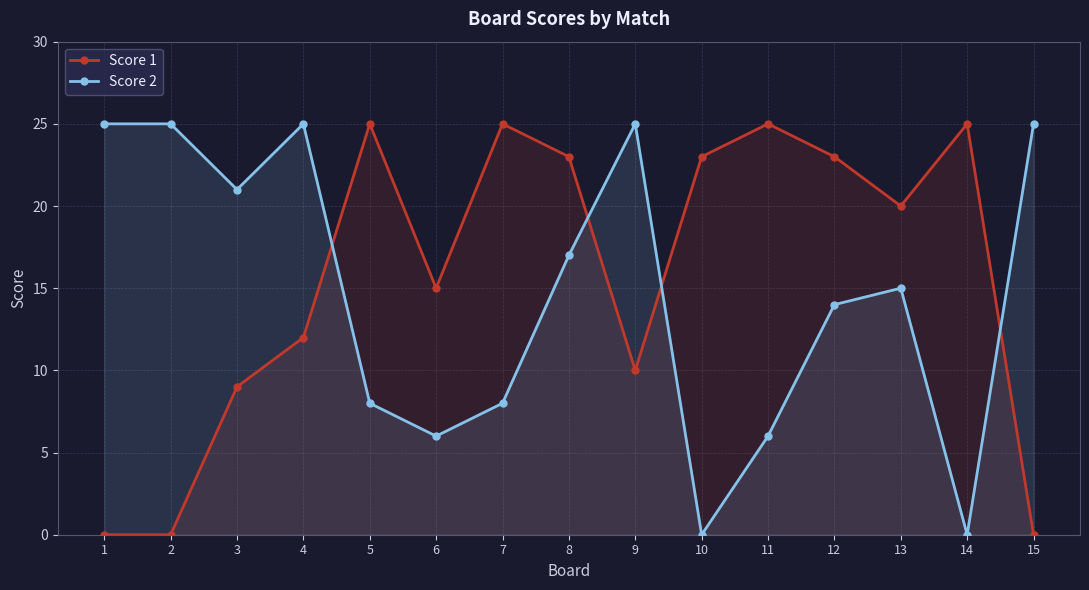

What is the highest value of the Score 1 series?

25